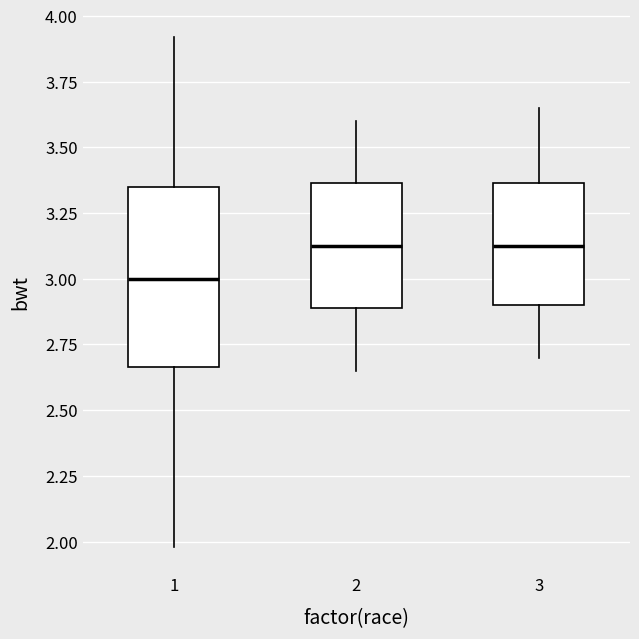

Reading left to right, transcribe this box plot: for each box, give where its median line is, the range the box spans, and where its two whiskers end, as read against the y-axis. The values are not printed on the chart, so give them approximately, as read against the axis.

1: median 3.00, box 2.65 to 3.35, whiskers 2.00 to 3.90
2: median 3.15, box 2.90 to 3.35, whiskers 2.65 to 3.60
3: median 3.15, box 2.90 to 3.35, whiskers 2.70 to 3.65